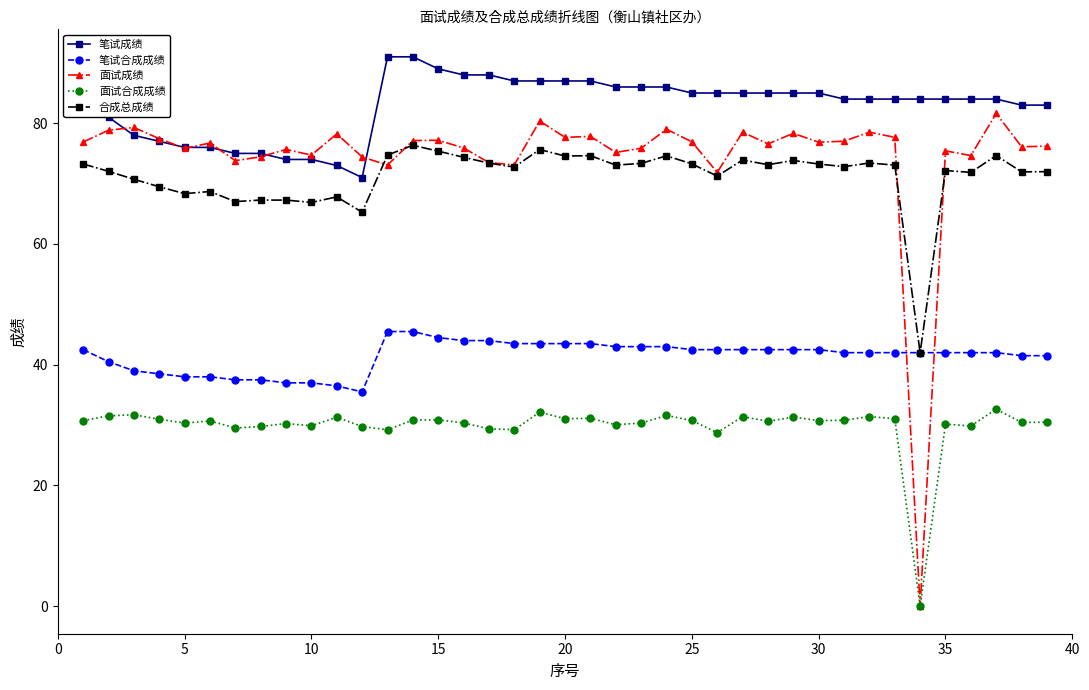

Which series has the largest range (max minus min)?

面试成绩